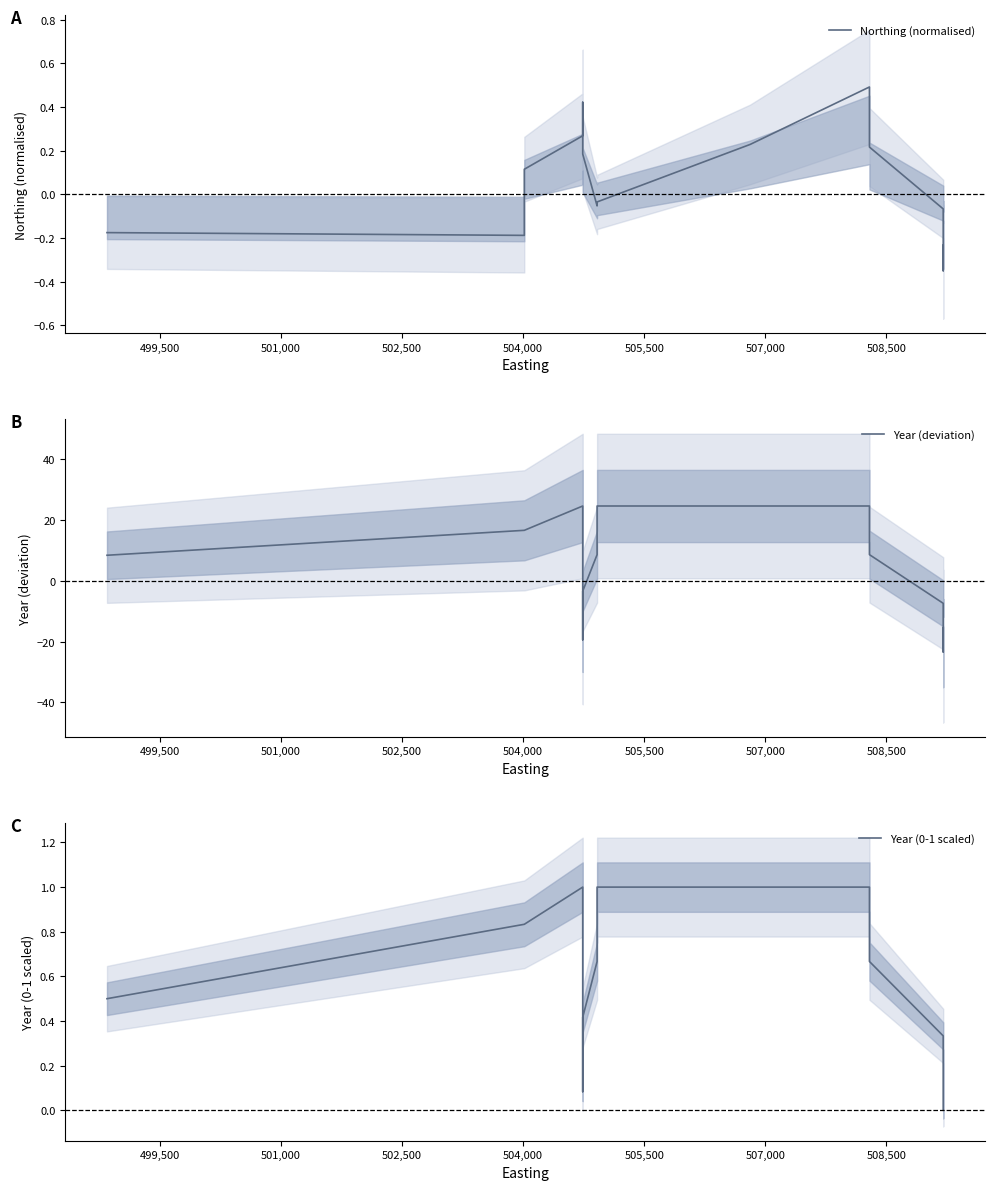

How many values in Year (0-1 scaled) are above zero?

14